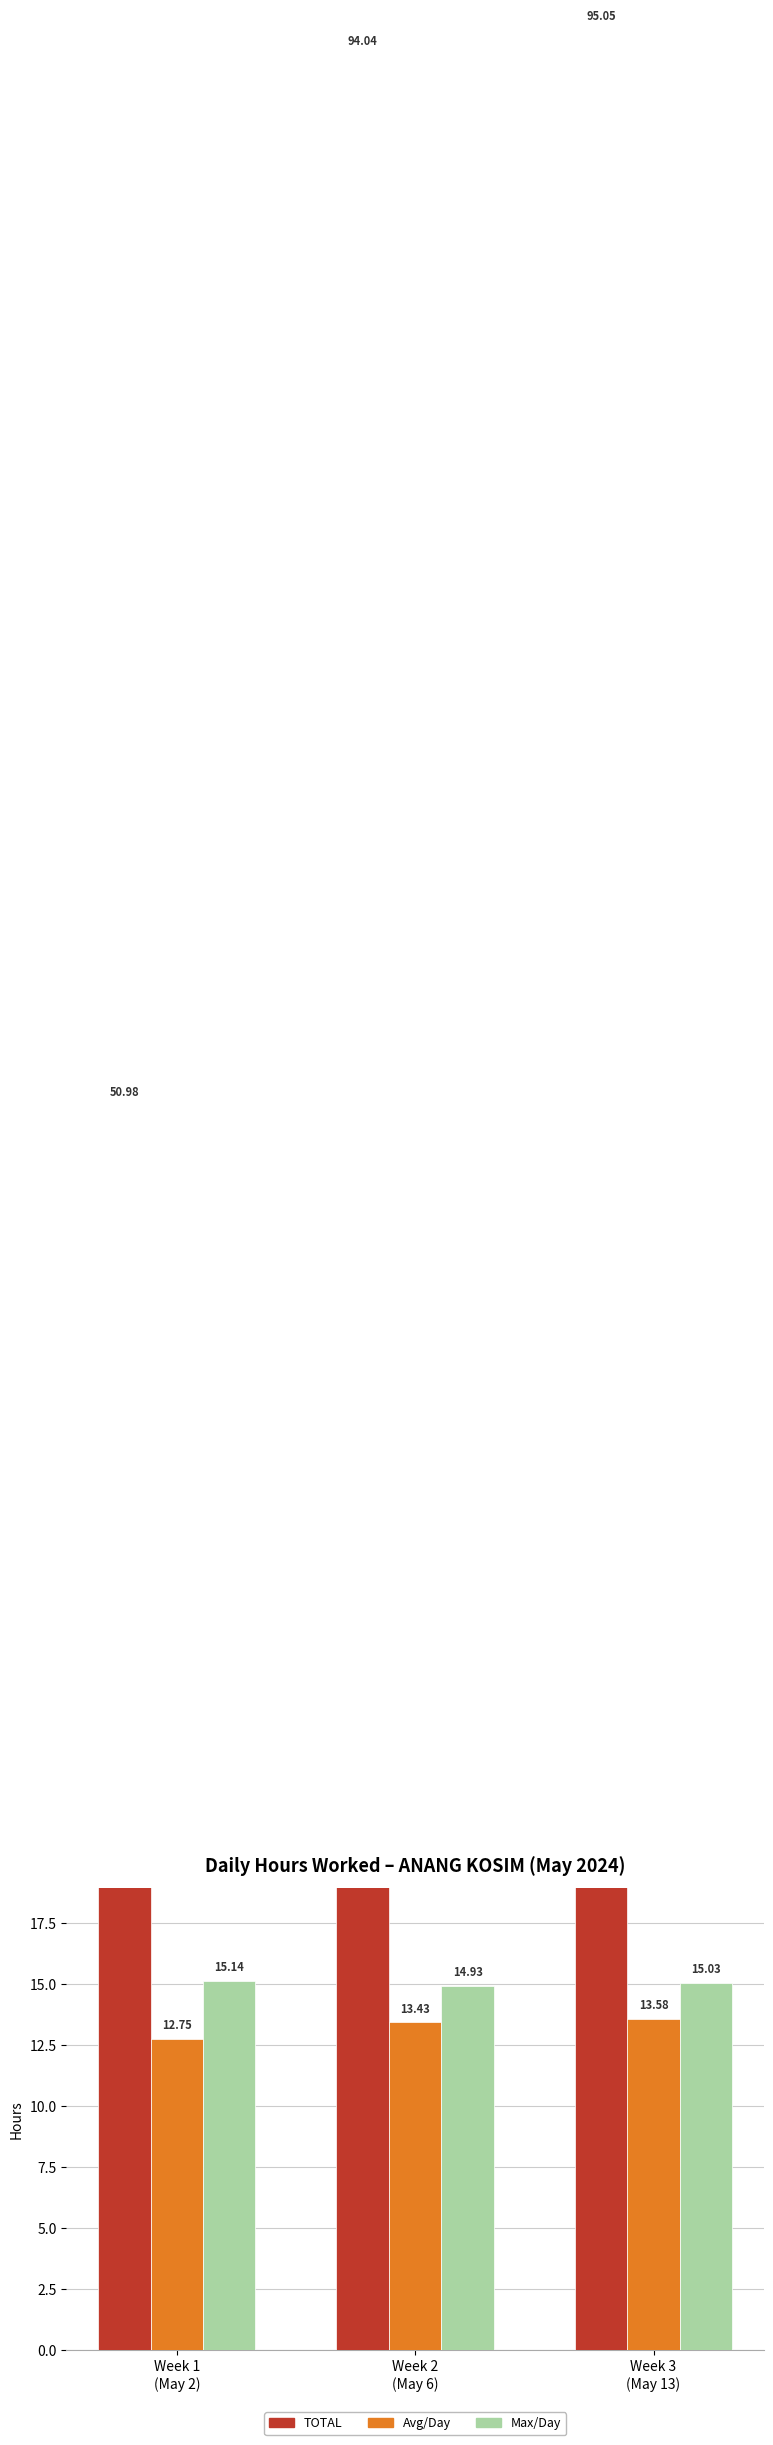

Which series has the largest total across all categories?

TOTAL